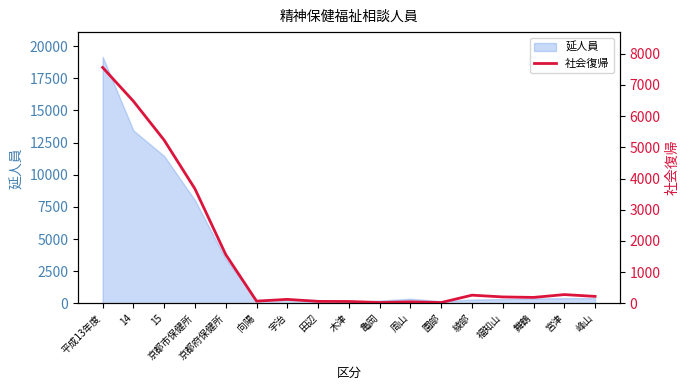

Reading right to left, extract all data points from this chart.

221	279	188	204	260	24	46	25	58	61	125	70	1561	3667	5228	6479	7560